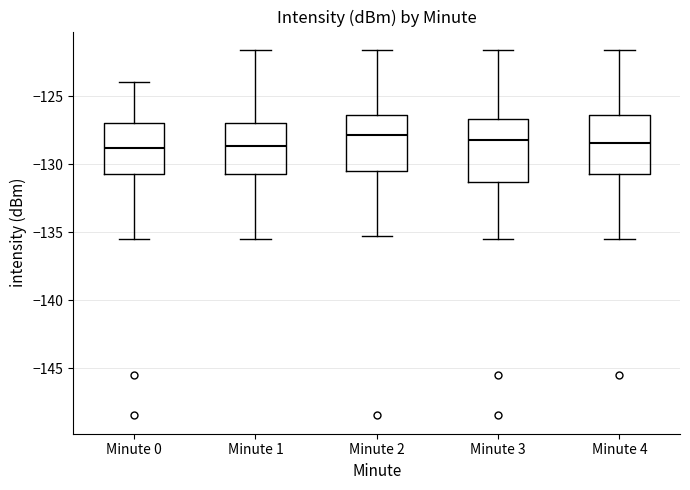

Where does the median line of the box for Minute 3 sit on the y-axis? The values are not printed on the chart, so give them approximately, as read against the axis.

-128.0